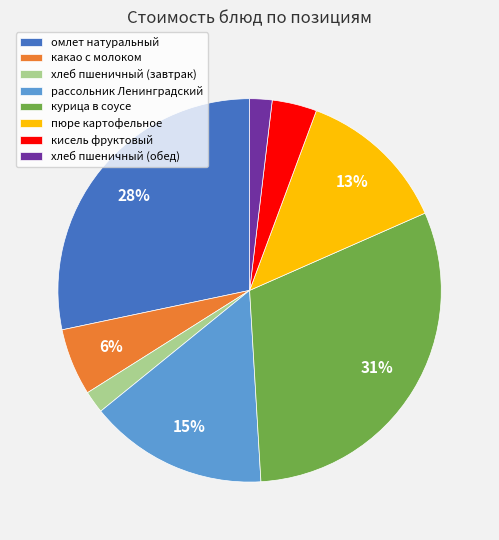

To the nearest percent, what portion does курица в соусе represent?

31%